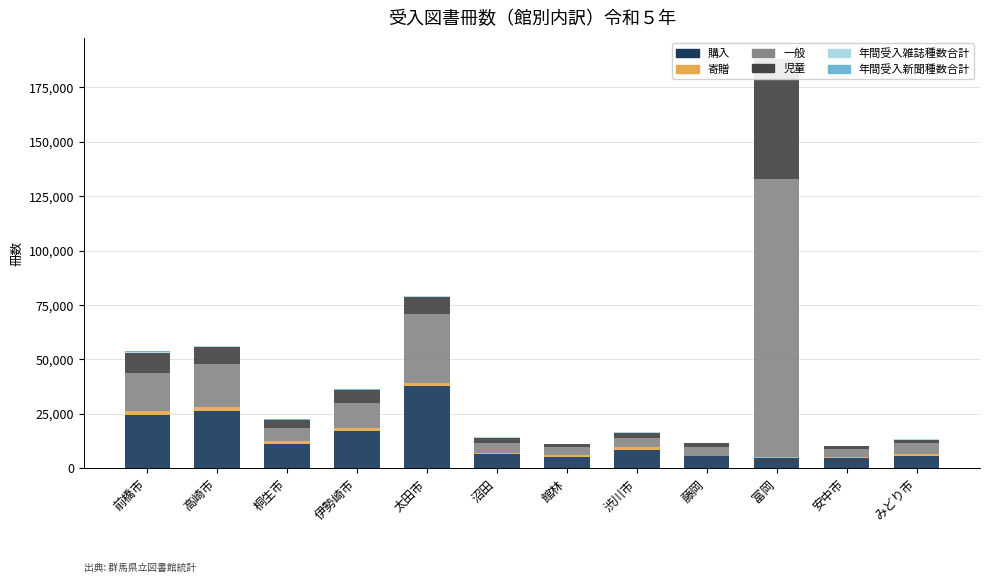

Is the value of 一般 at 沼田 greater than the value of 購入 at 桐生市?

No